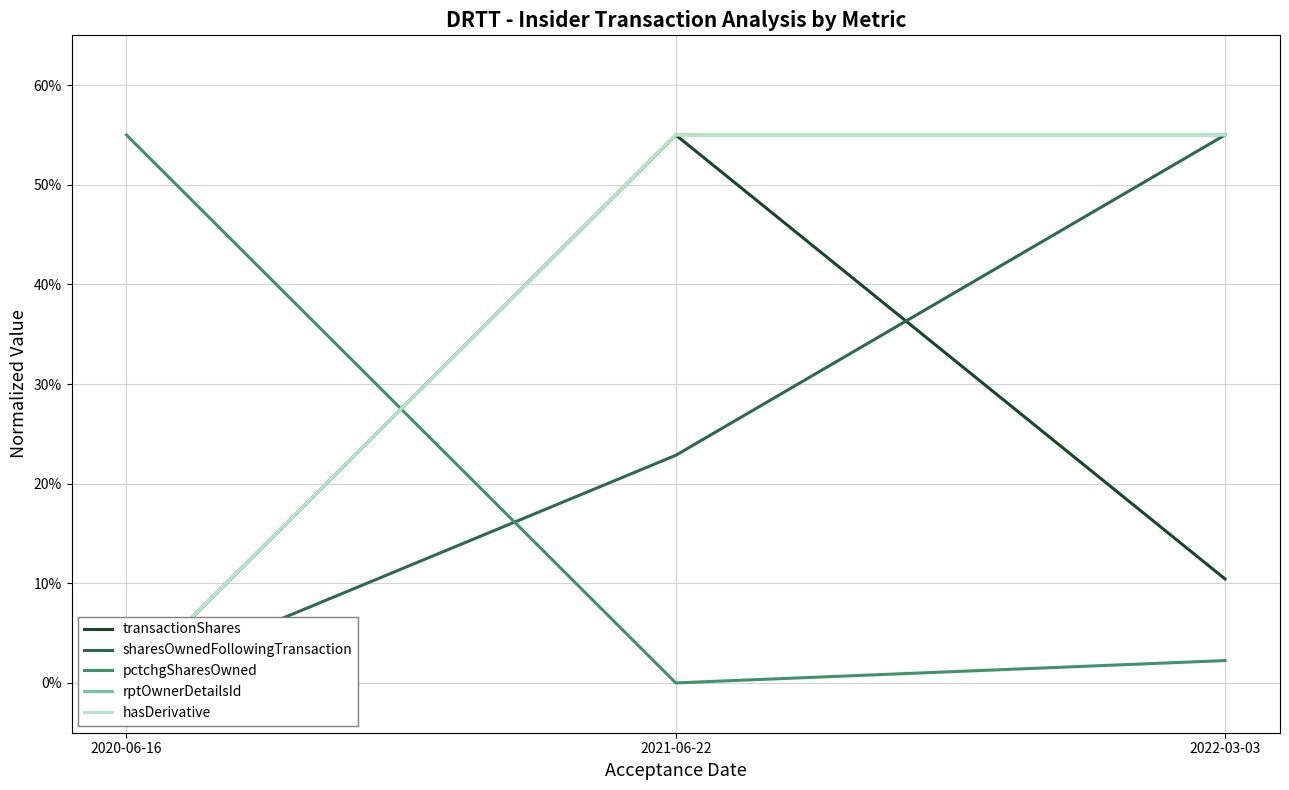

At 2022-03-03, list the series in order from largest to smallest.

sharesOwnedFollowingTransaction, rptOwnerDetailsId, hasDerivative, transactionShares, pctchgSharesOwned